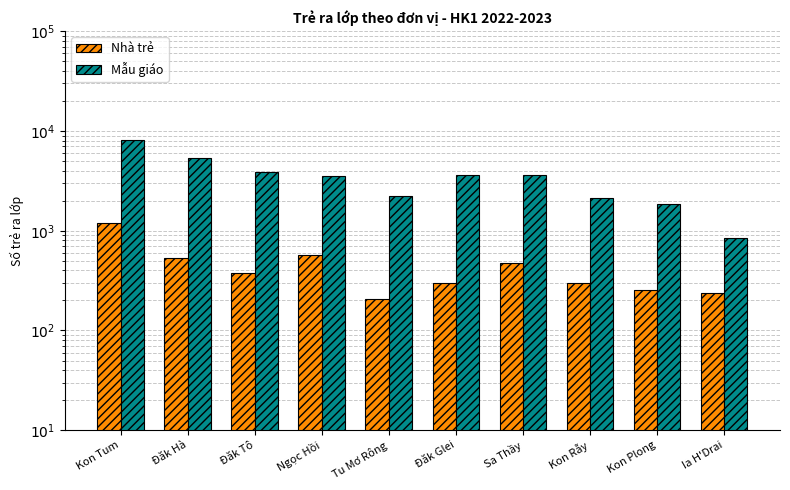

Reading left to right, what are all the values shown in this chart?

Nhà trẻ: Kon Tum=1182	Đăk Hà=539	Đăk Tô=381	Ngọc Hồi=575	Tu Mơ Rông=208	Đăk Glei=297	Sa Thầy=476	Kon Rẫy=296	Kon Plong=252	Ia H'Drai=239
Mẫu giáo: Kon Tum=8153	Đăk Hà=5312	Đăk Tô=3922	Ngọc Hồi=3566	Tu Mơ Rông=2237	Đăk Glei=3582	Sa Thầy=3639	Kon Rẫy=2105	Kon Plong=1860	Ia H'Drai=840